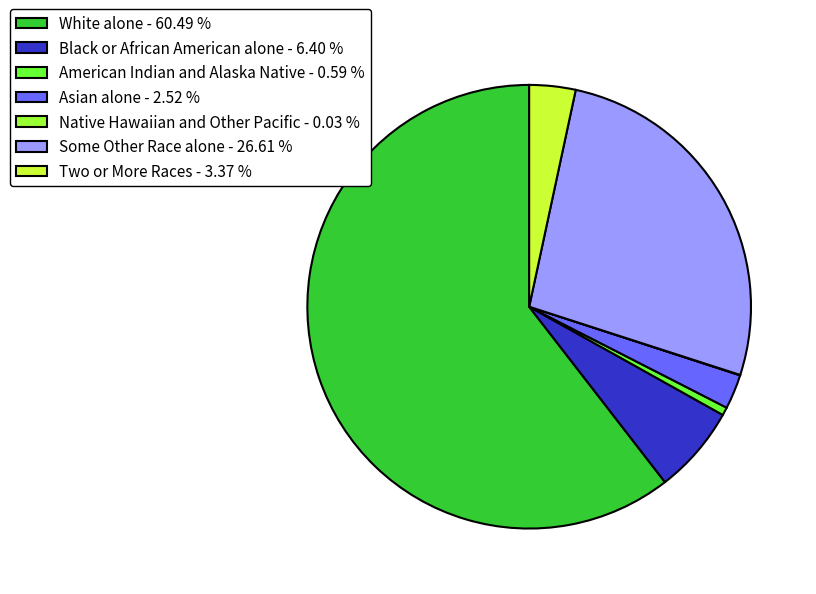

Approximately how many times larger is the value at Some Other Race alone - 26.61 % compared to White alone - 60.49 %?

0.4